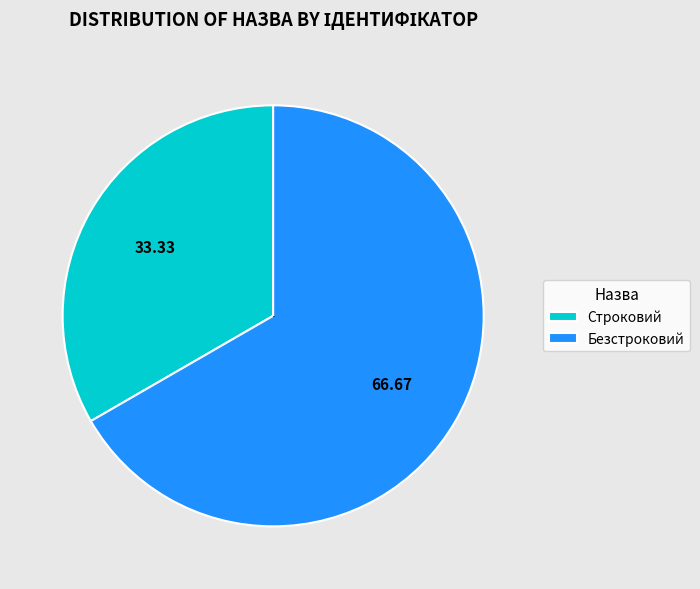

Which category has the biggest portion of the pie?

Безстроковий